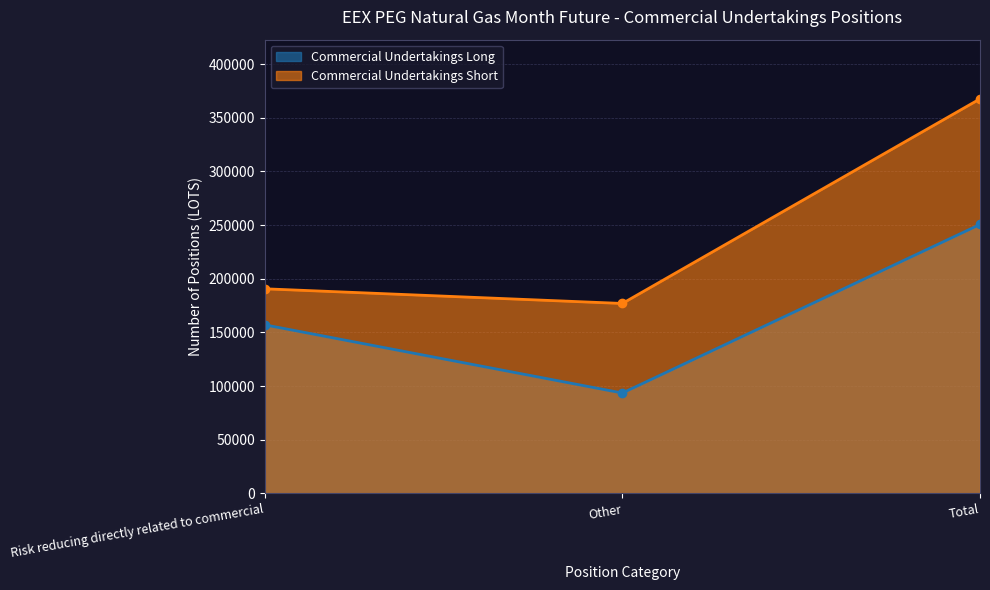

Reading left to right, transcribe all the data shown in this chart.

Commercial Undertakings Long: 157050	93516	250566
Commercial Undertakings Short: 190631	176964	367595